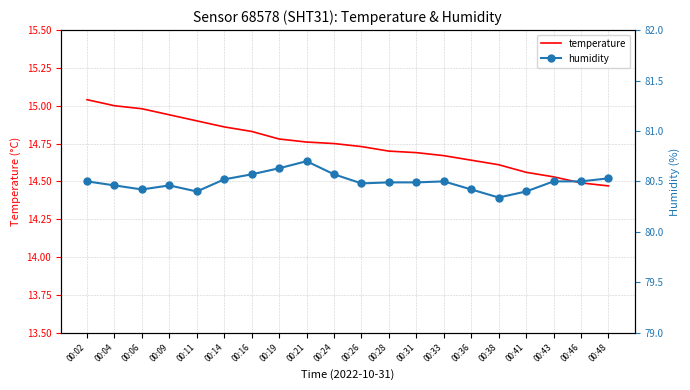

In humidity, how many points are higher than both neighbors (excluding endpoints)?

3